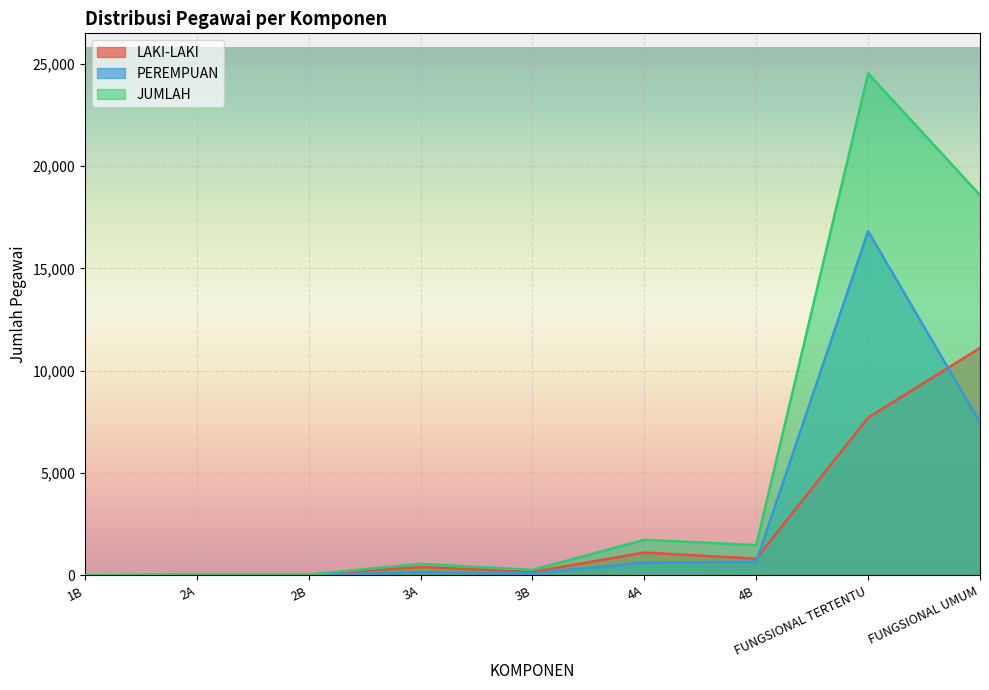

Where is the first local minimum for LAKI-LAKI?

2B